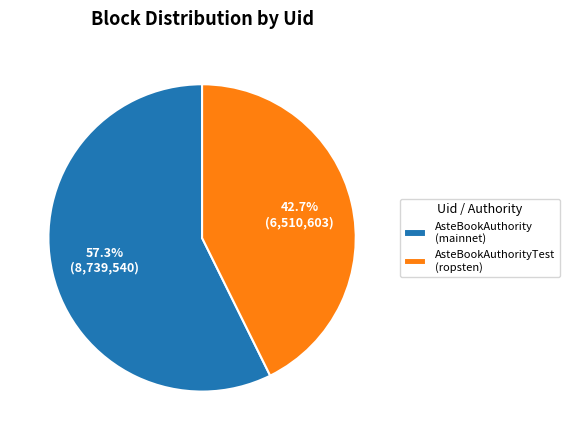

Which has a higher value, AsteBookAuthorityTest (ropsten) or AsteBookAuthority (mainnet)?

AsteBookAuthority (mainnet)